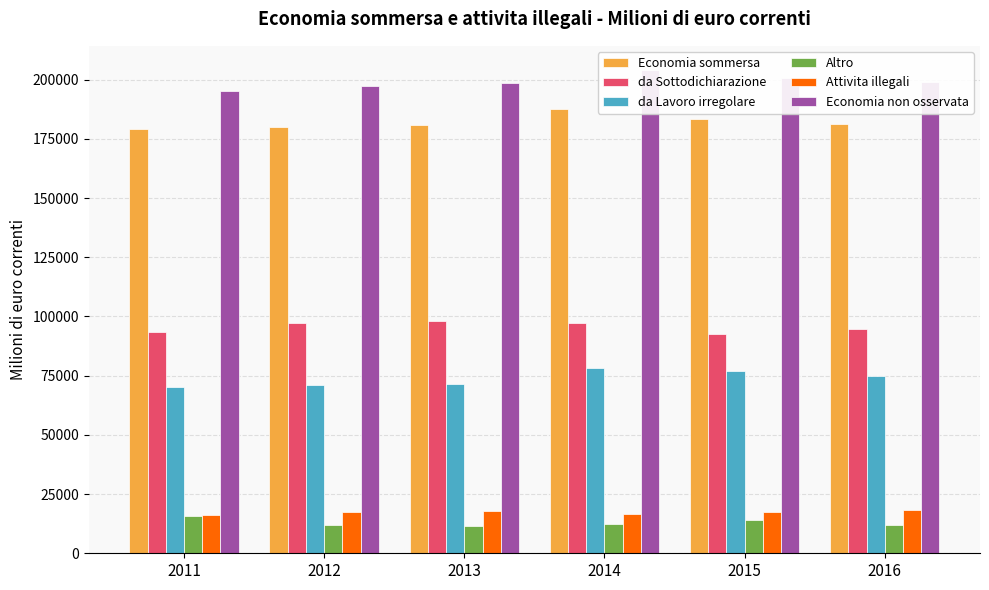

What is the highest value of the da Lavoro irregolare series?

78258.9